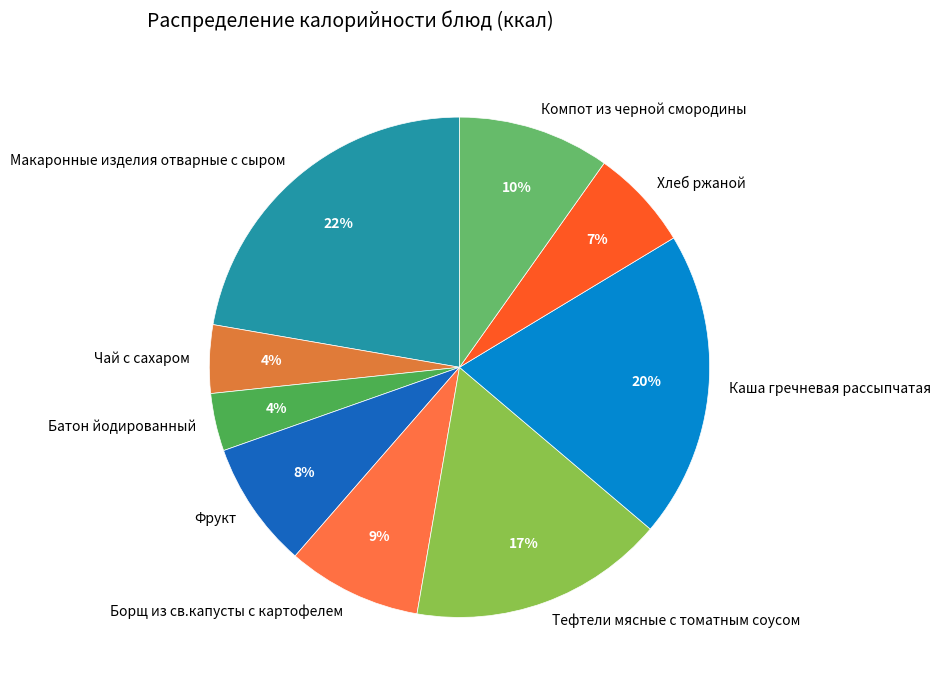

True or false: Хлеб ржаной accounts for 1% of the total.

False